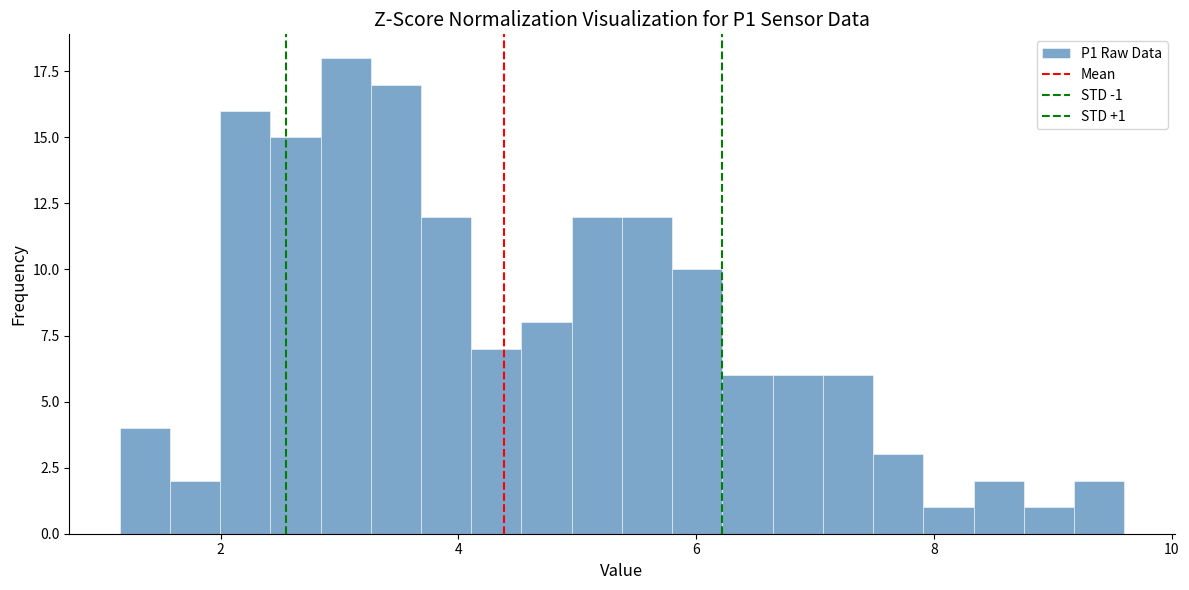

Around what value on the x-axis is the tallest bar? Give the approximate position of its centre, as read against the axis.

3.0